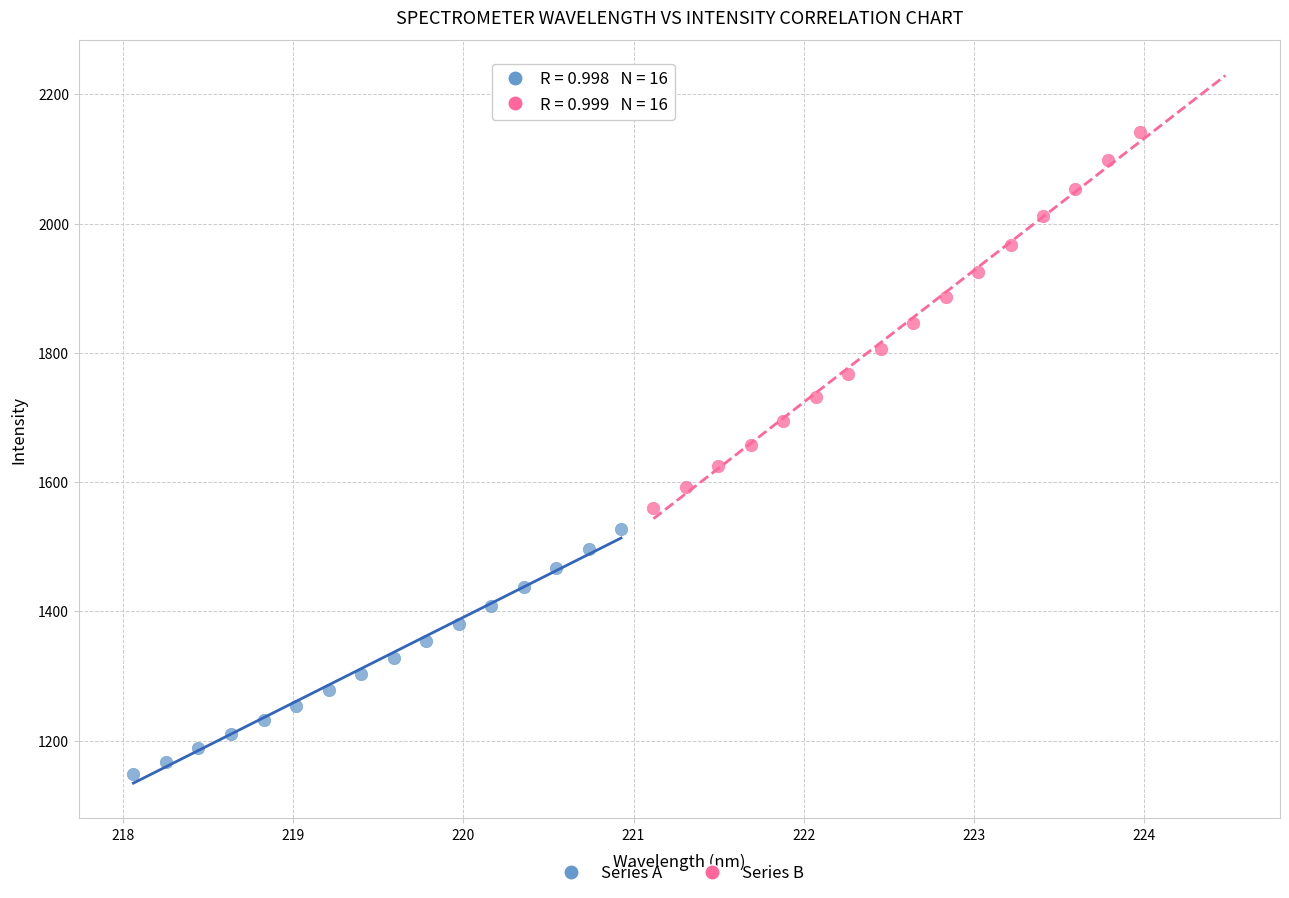

Which series has the largest Y range (max minus min)?

Series B